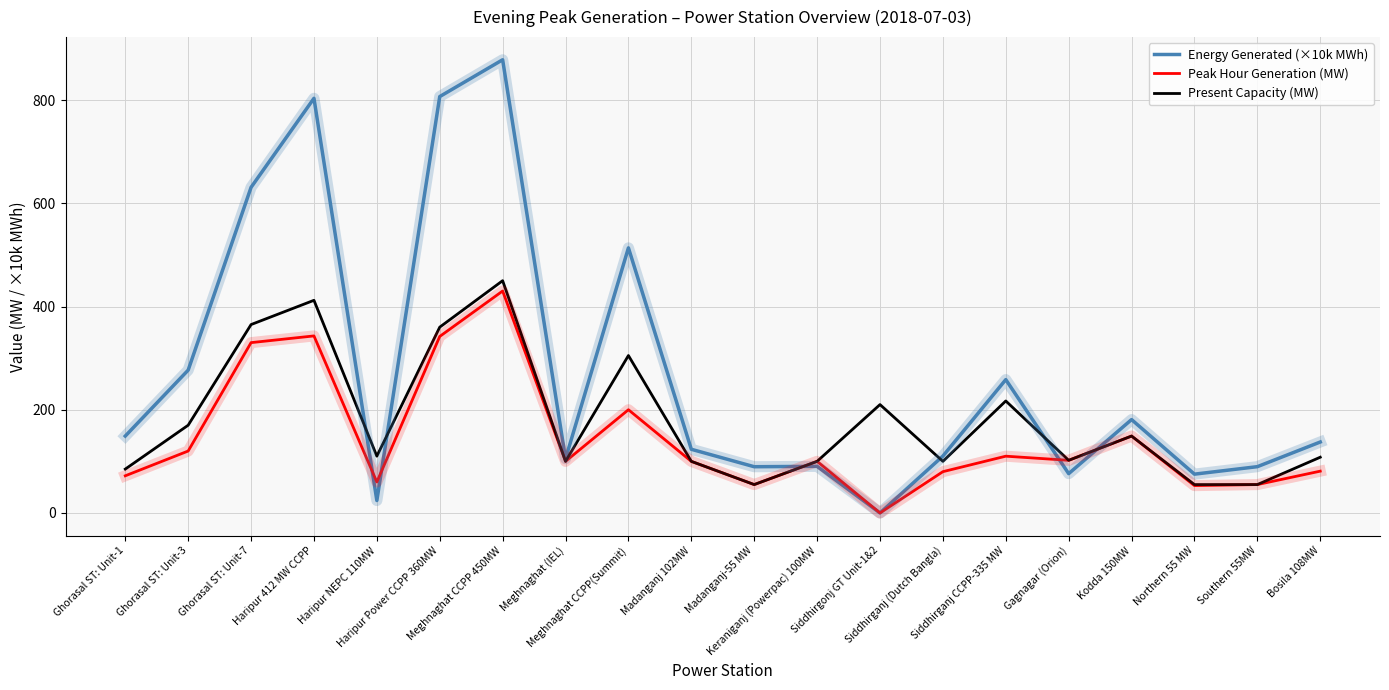

How many positive values does the Peak Hour Generation (MW) series have?

19